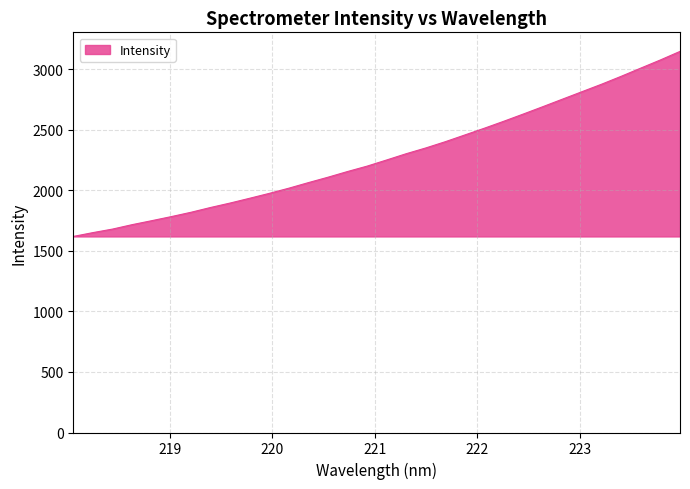

What is the maximum value shown in the chart?

3146.6